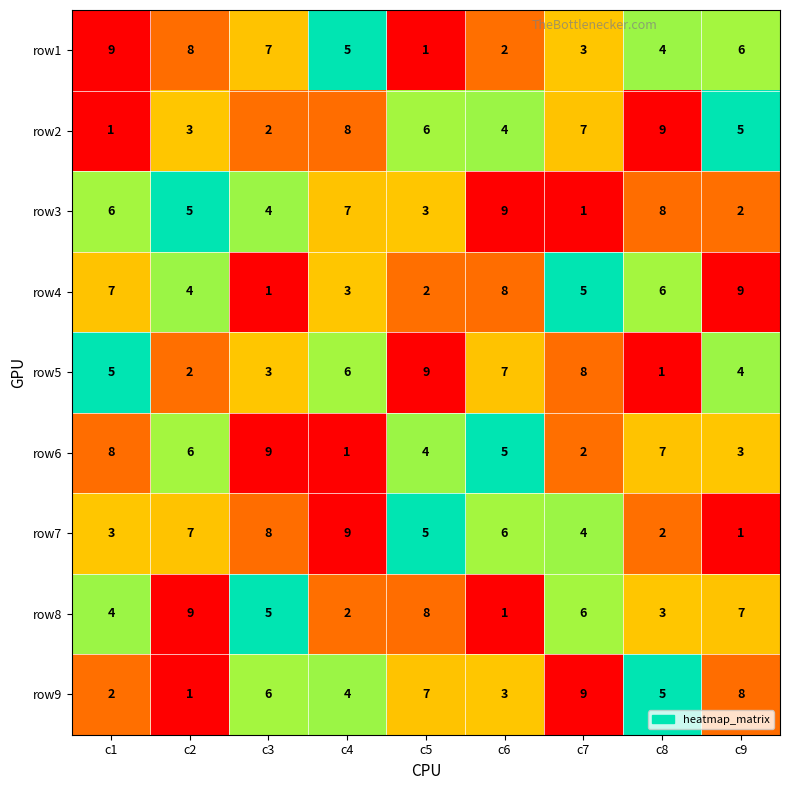

Where does the row9 series first go above 5?

c3